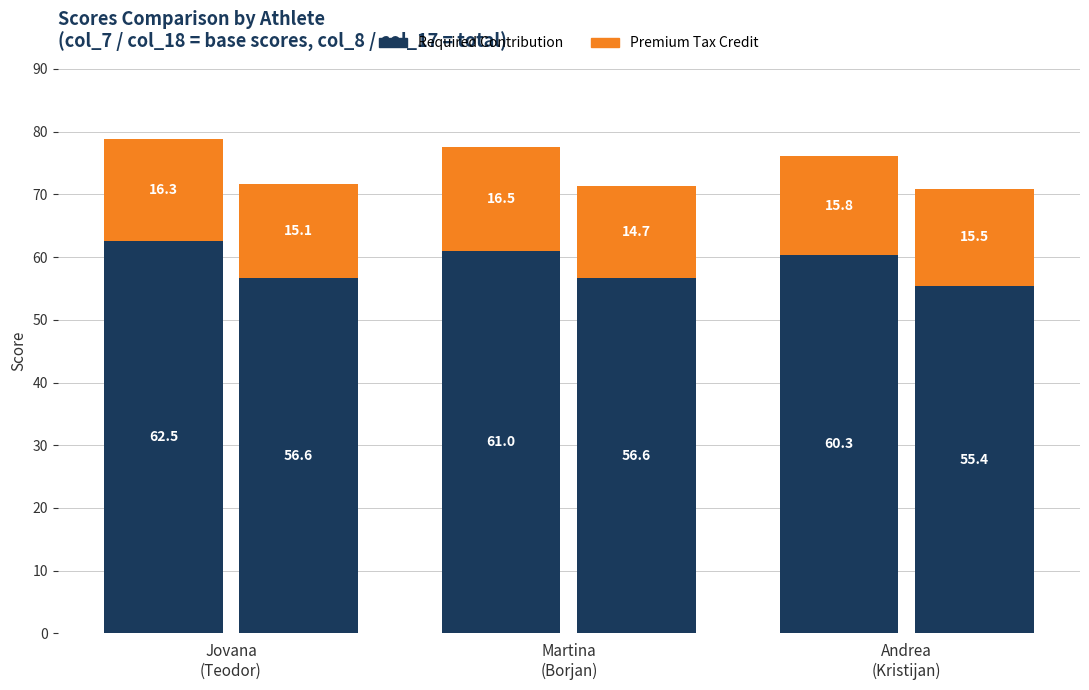

Count the Required Contribution values in the range 60 to 62.

2